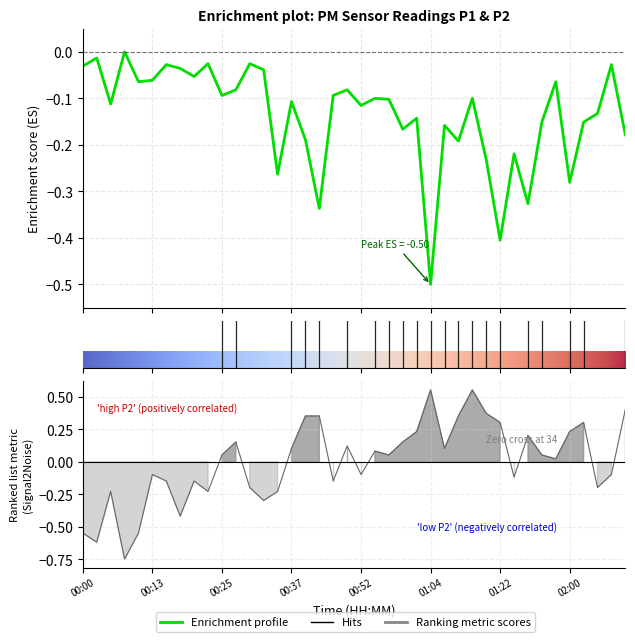

At how many categories does at least one series exceed 0?

22